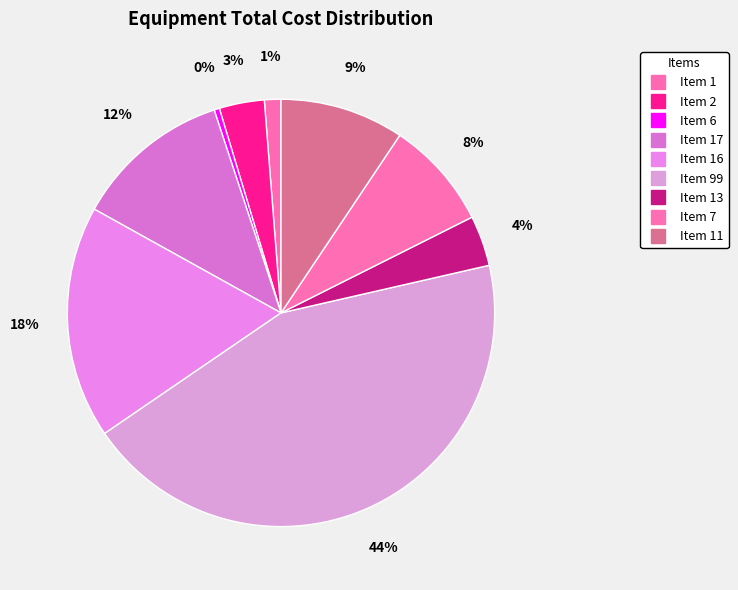

To the nearest percent, what is the average slice percentage?

11%